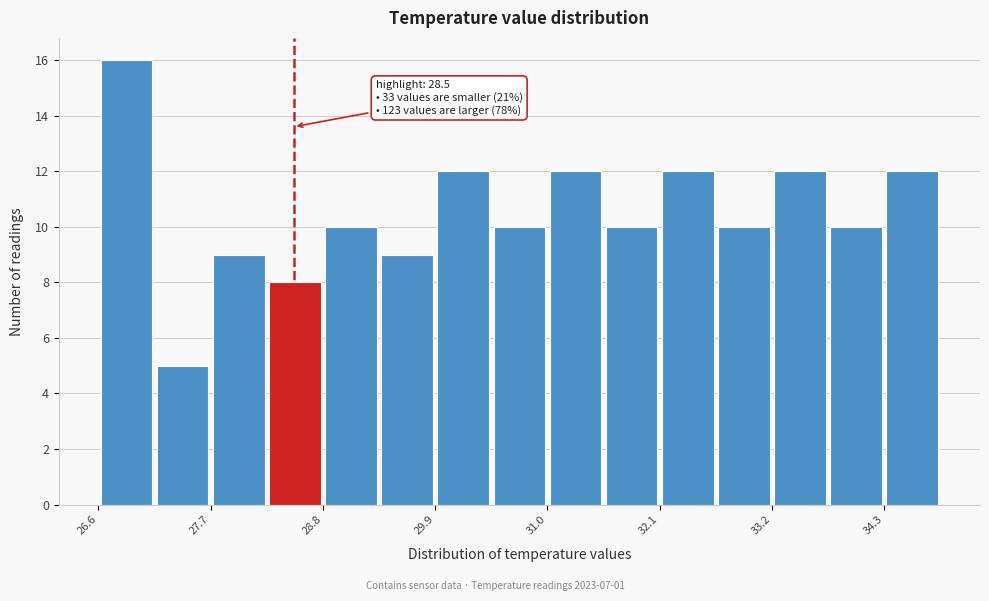

Read against the x-axis, roughly where is the centre of the tallest bar?

26.8